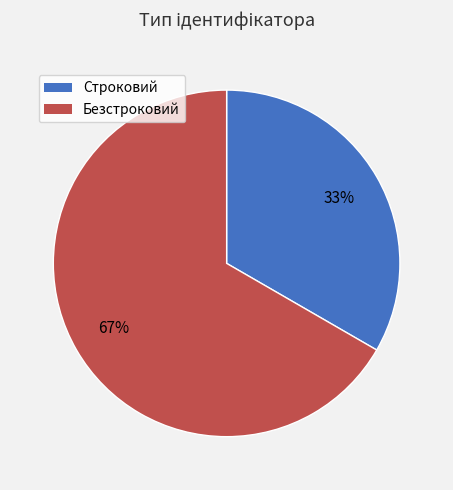

The Безстроковий slice represents 67% of the pie. True or false?

True